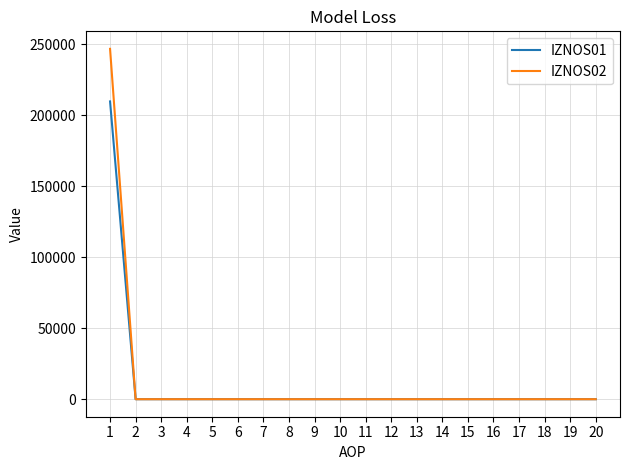

What is the maximum value shown in the chart?

246655.2